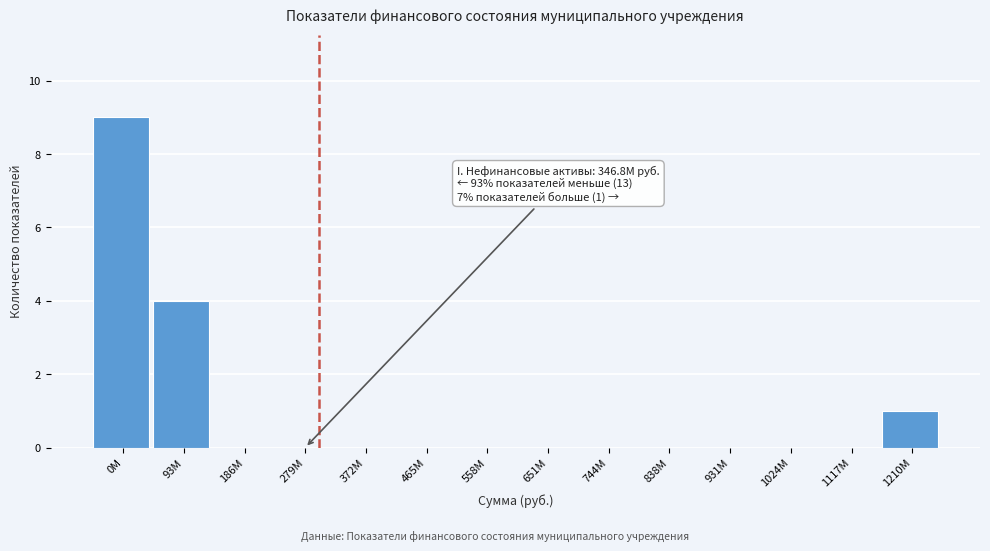

Reading left to right, transcribe all the data shown in this chart.

0M=9	93M=4	186M=0	279M=0	372M=0	465M=0	558M=0	651M=0	744M=0	838M=0	931M=0	1024M=0	1117M=0	1210M=1